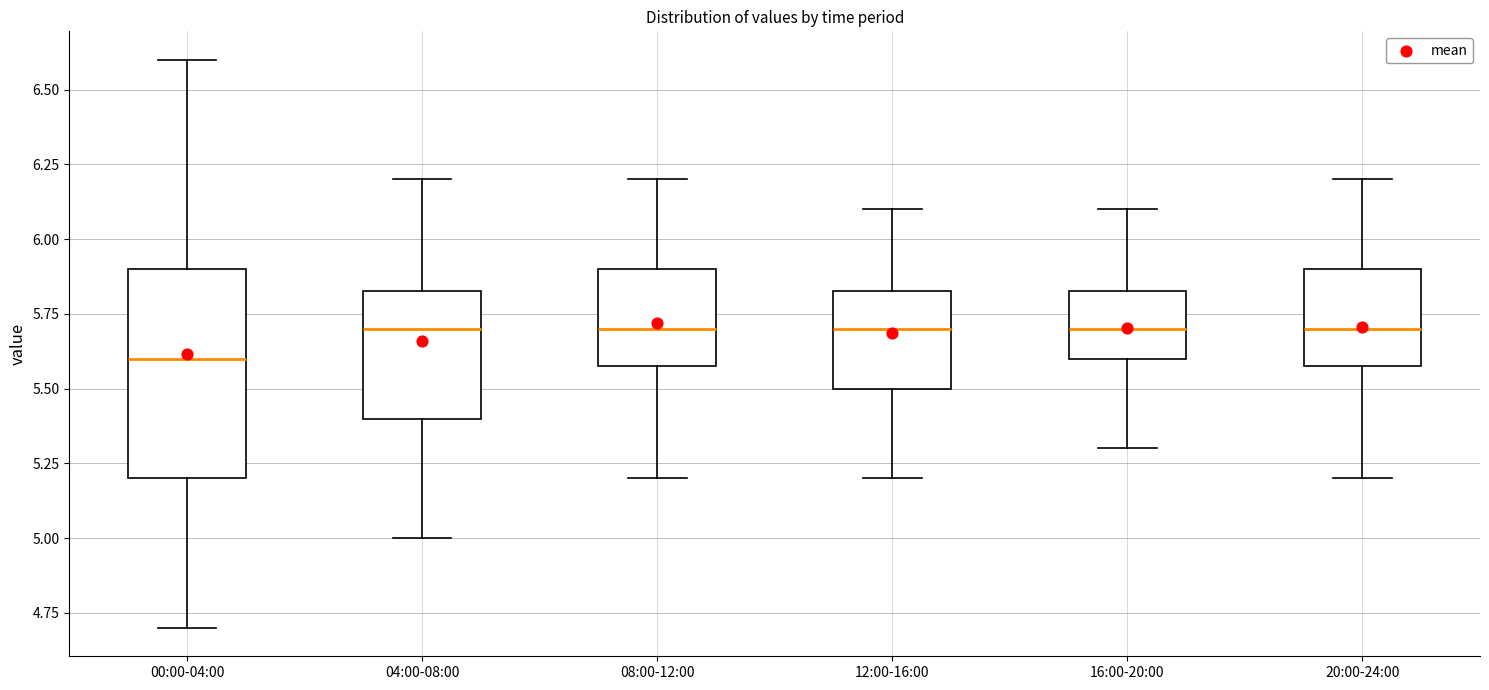

Reading left to right, read every box against the y-axis: the position of its median line, the range the box covers, and the ends of its whiskers. The values are not printed on the chart, so give them approximately, as read against the axis.

00:00-04:00: median 5.60, box 5.20 to 5.90, whiskers 4.70 to 6.60
04:00-08:00: median 5.70, box 5.40 to 5.85, whiskers 5.00 to 6.20
08:00-12:00: median 5.70, box 5.60 to 5.90, whiskers 5.20 to 6.20
12:00-16:00: median 5.70, box 5.50 to 5.85, whiskers 5.20 to 6.10
16:00-20:00: median 5.70, box 5.60 to 5.85, whiskers 5.30 to 6.10
20:00-24:00: median 5.70, box 5.60 to 5.90, whiskers 5.20 to 6.20